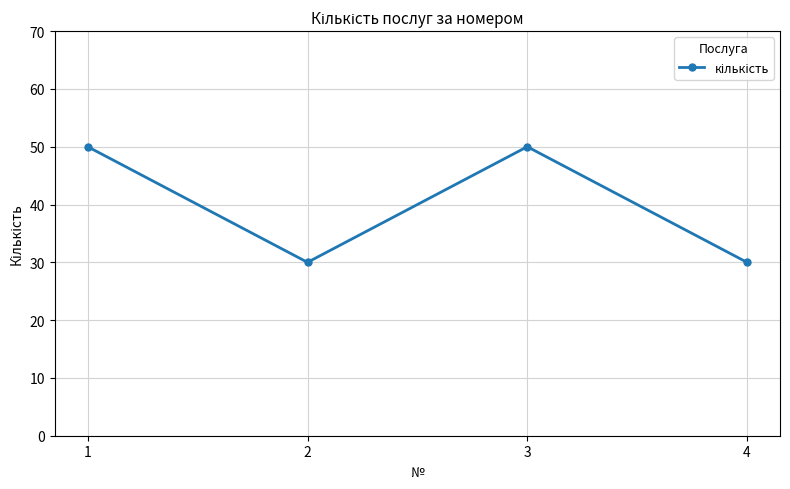

How many data points are less than 50?

2